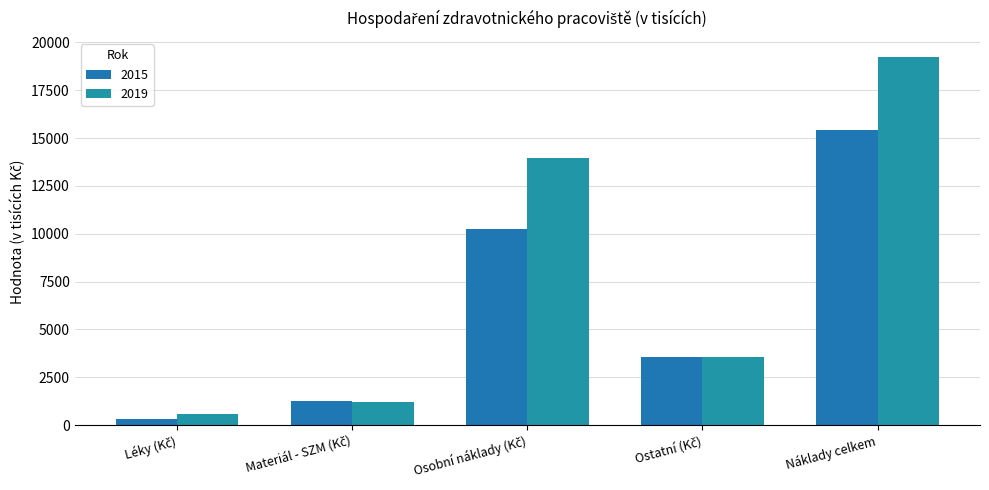

How many data points does each series have?

5